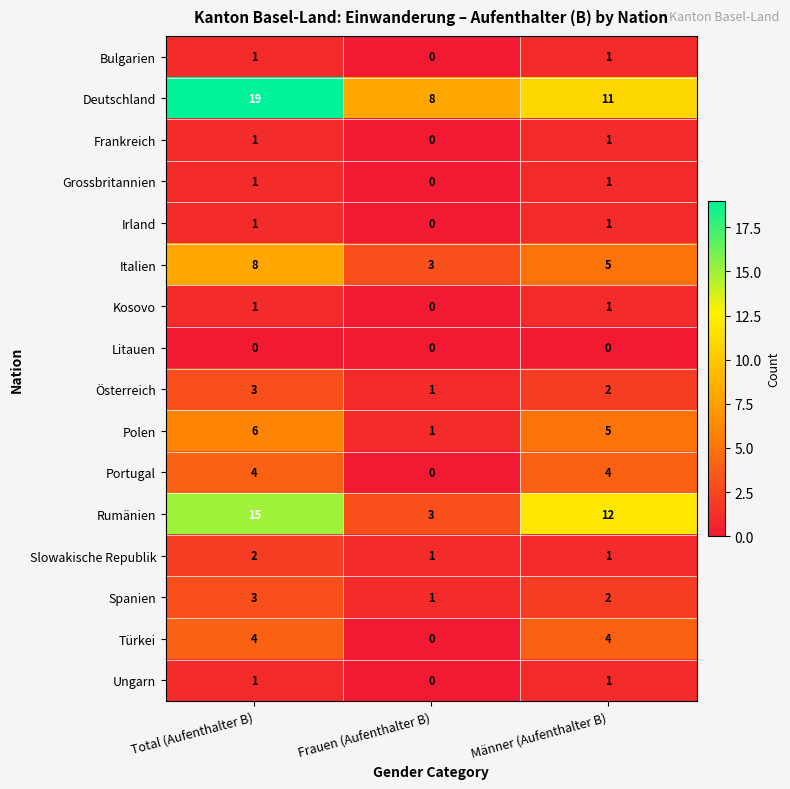

What is the total value across all series at Total (Aufenthalter B)?

70